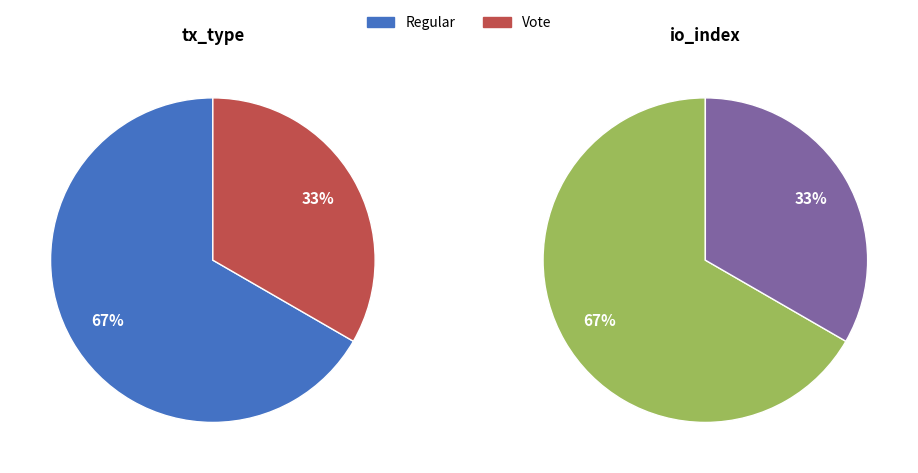

To the nearest percent, what is the combined percentage of Vote and Regular?

100%